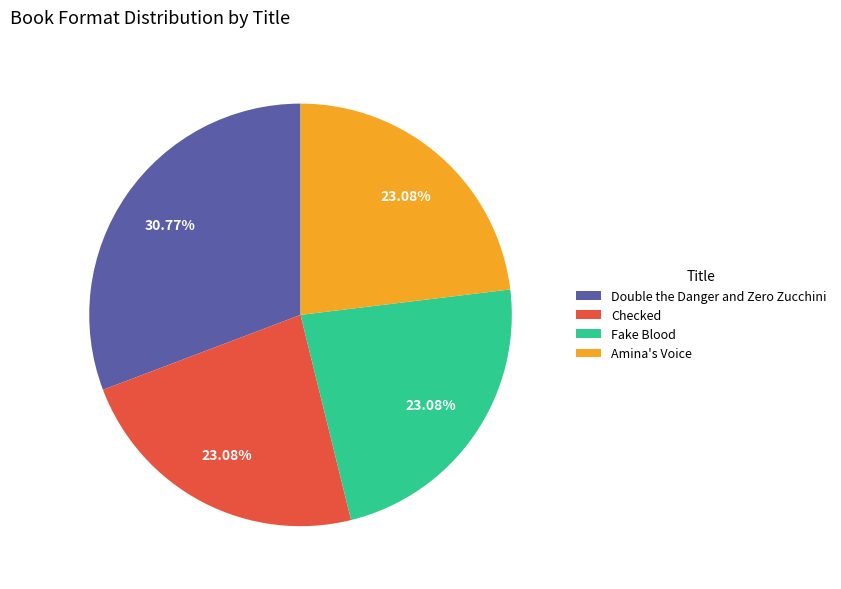

To the nearest percent, what percentage of the pie is Checked?

23%